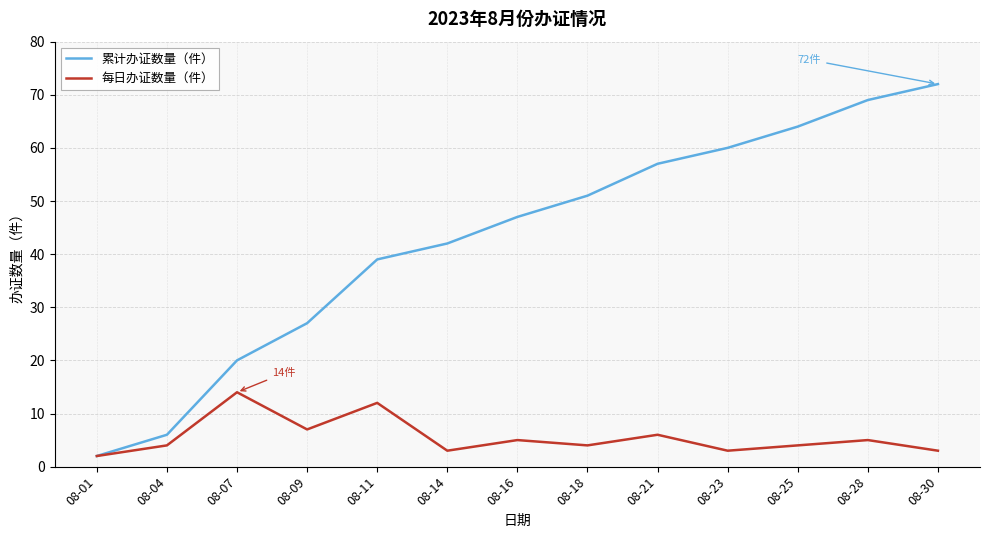

In 每日办证数量（件）, how many points are higher than both neighbors (excluding endpoints)?

5